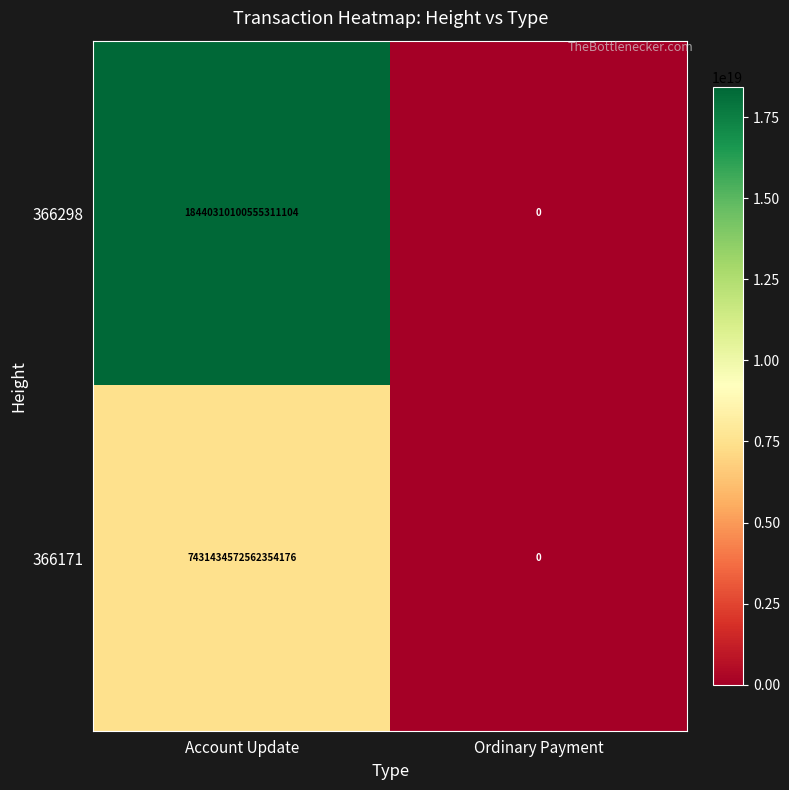

Which series has the largest total across all categories?

366298